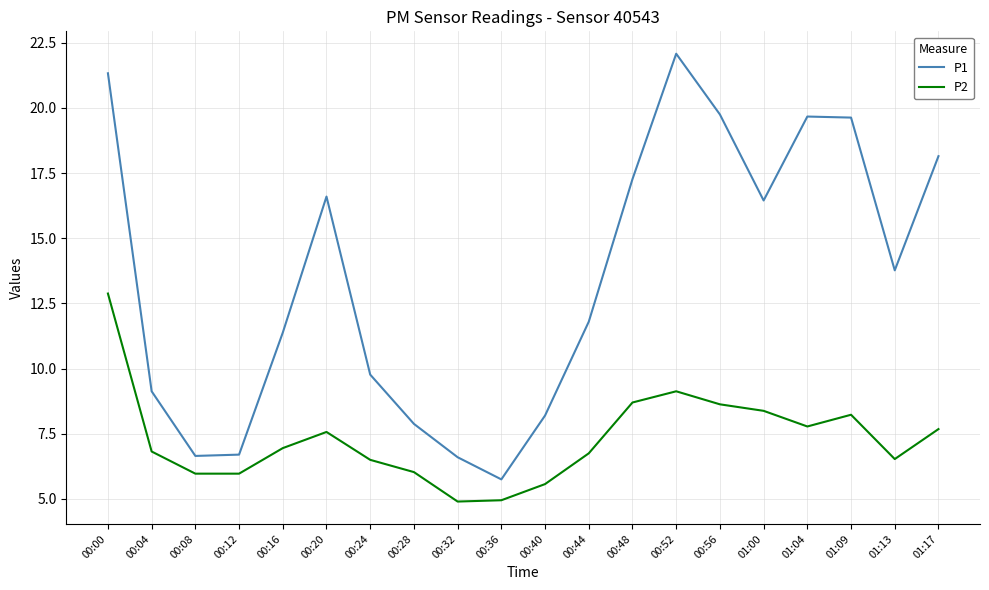

True or false: P2 has a value of 9.1 at 00:52.

True